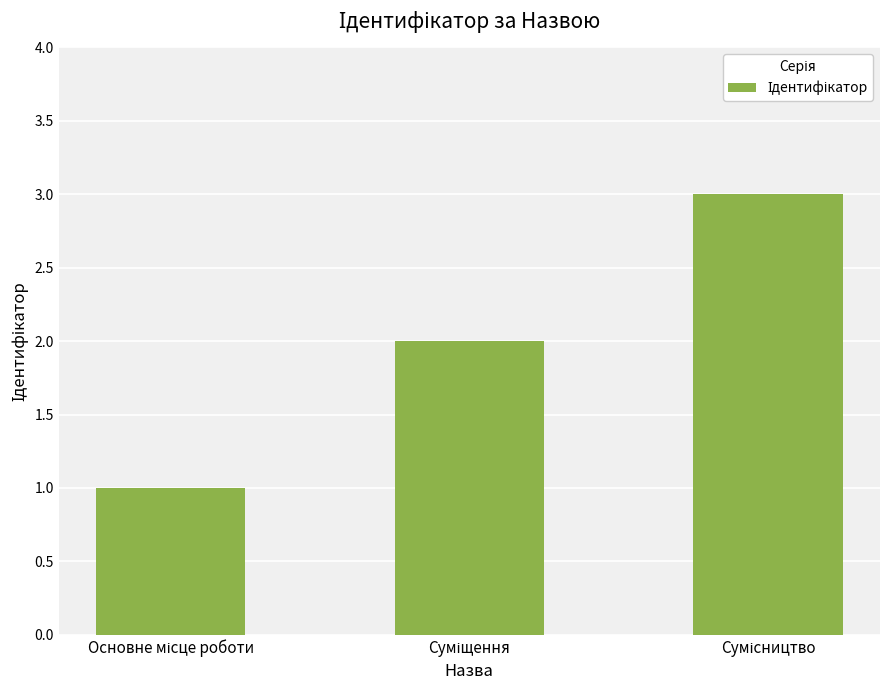

Are the bars horizontal?

No